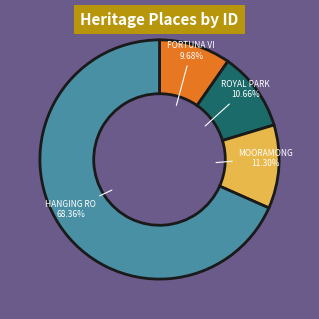

Does any single category account for the majority?

Yes